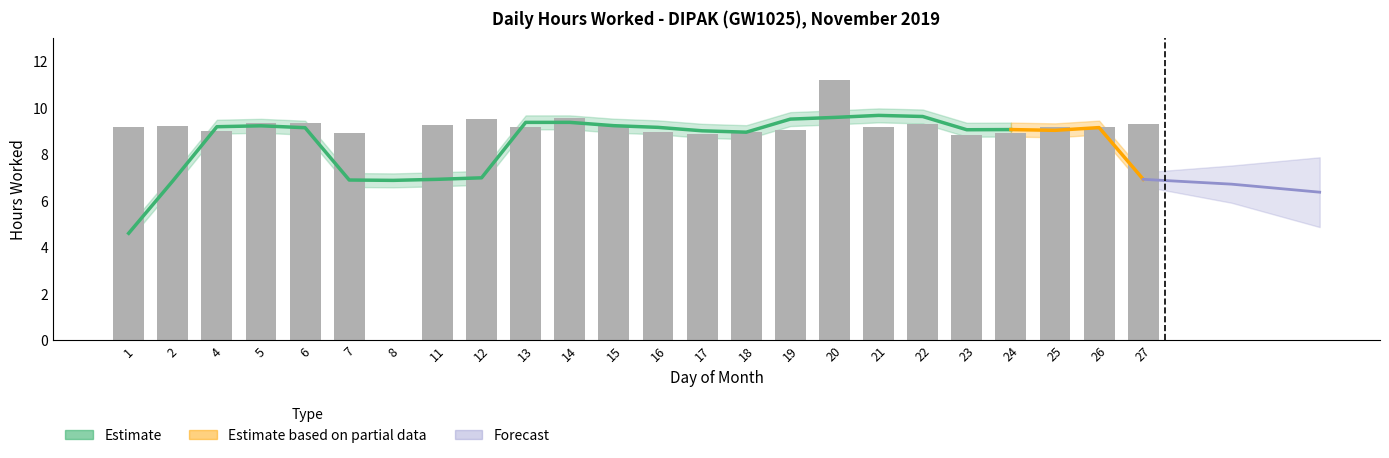

Rank the categories by value from highest to lowest.

20, 14, 12, 5, 6, 27, 22, 11, 15, 2, 25, 26, 1, 13, 21, 19, 4, 18, 16, 24, 7, 17, 23, 8